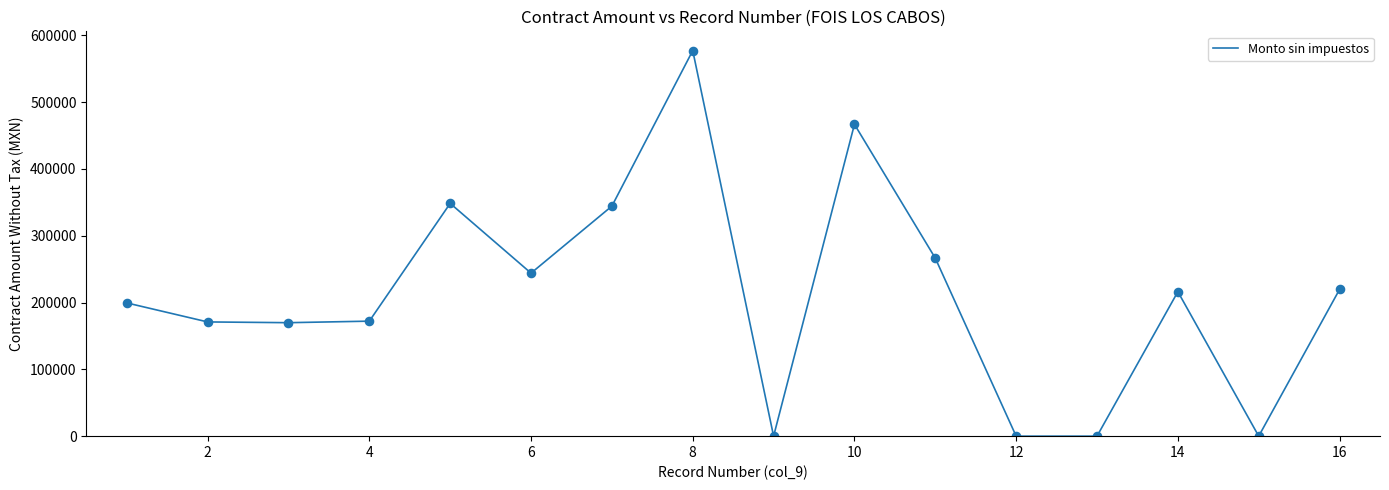

What is the greatest value displayed?

576930.6